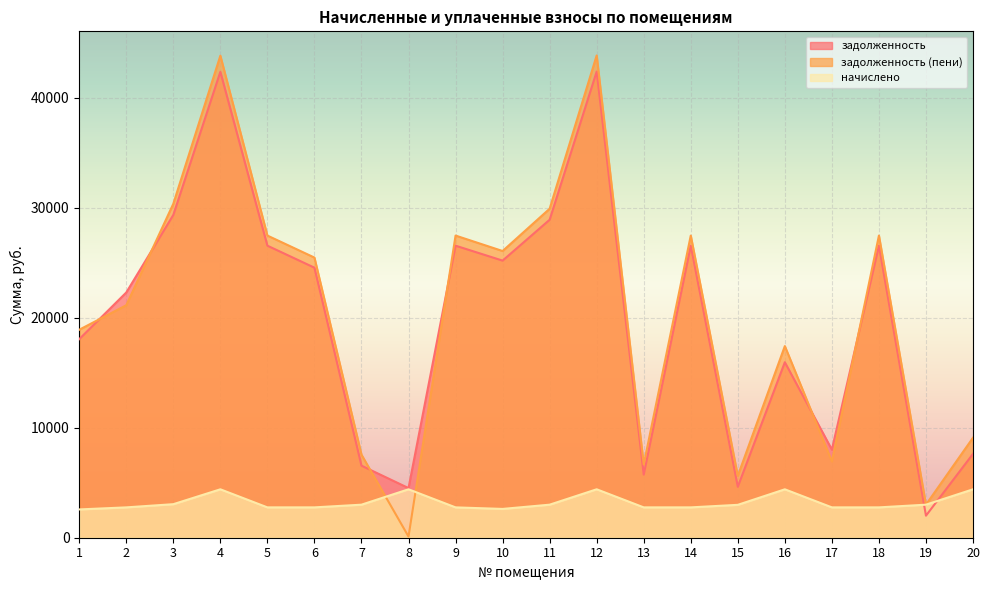

True or false: задолженность has a value of 6546.9 at 7.

True